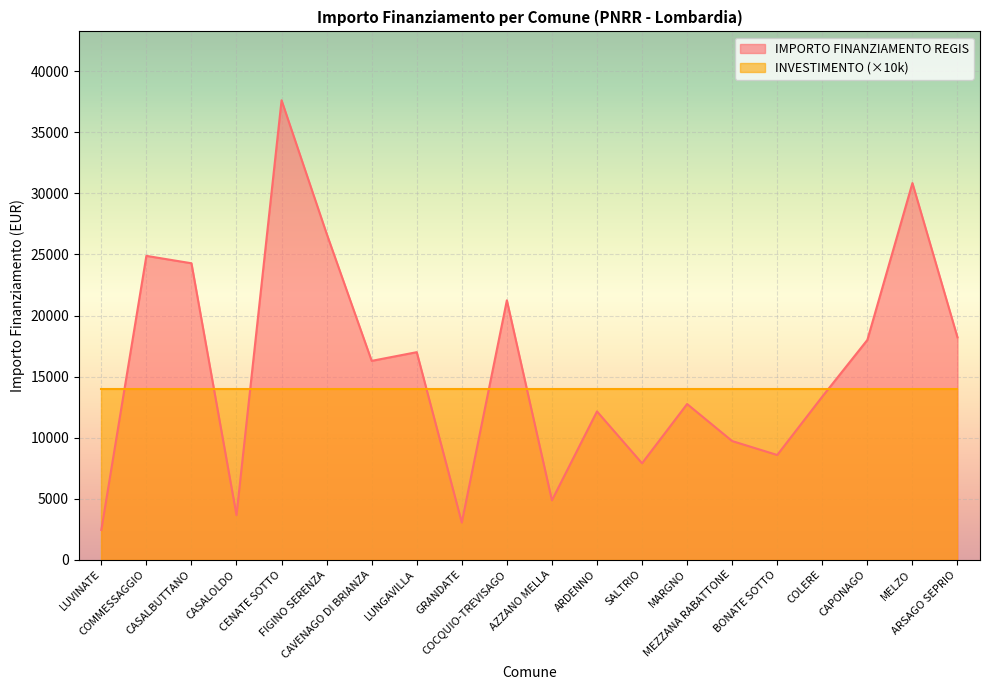

How many lines are shown in the chart?

2